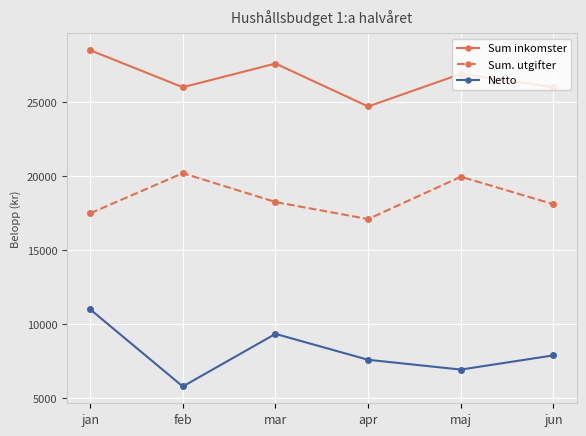

How many distinct data groups are displayed?

3